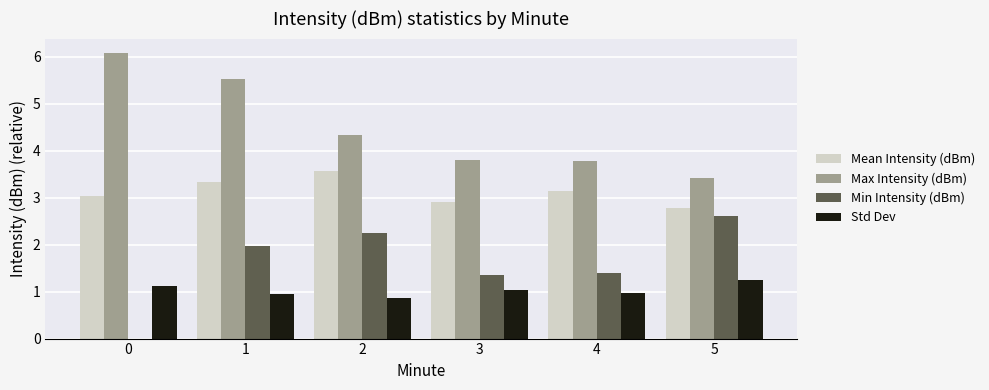

How many groups of bars are there?

6